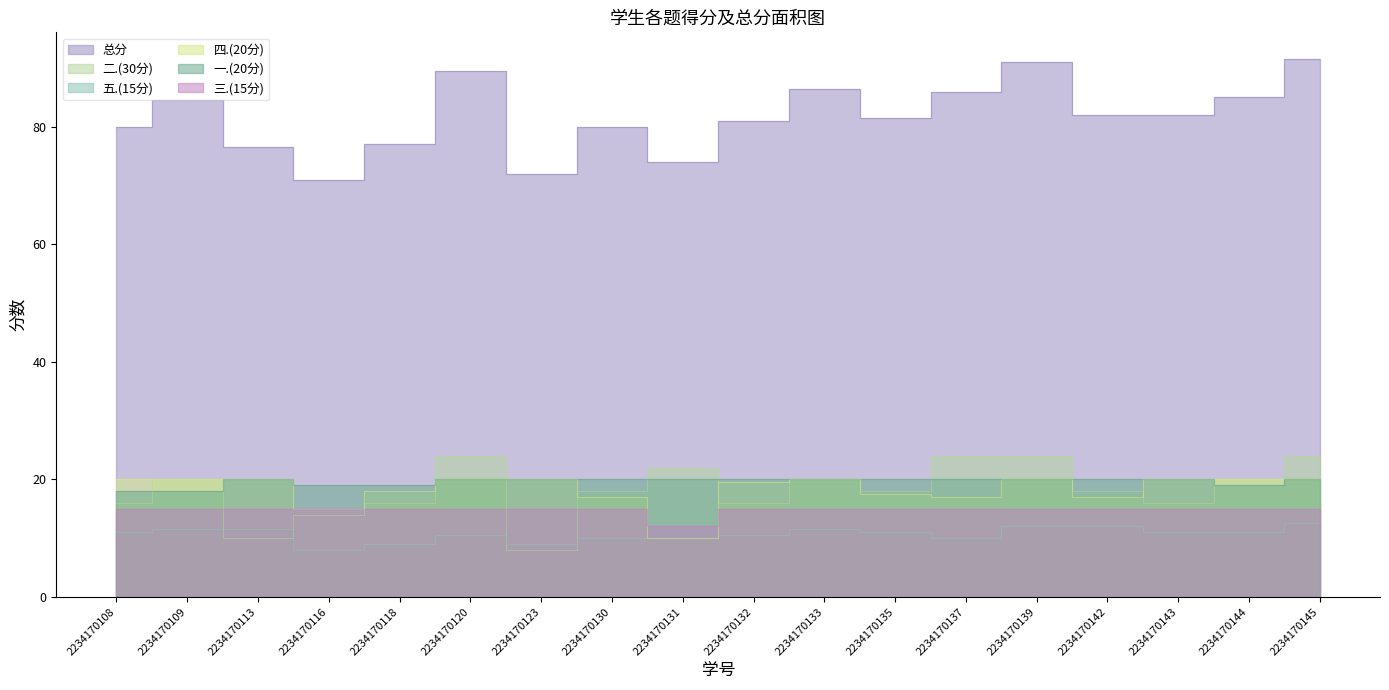

What is the average value of the 二.(30分) series?

18.2